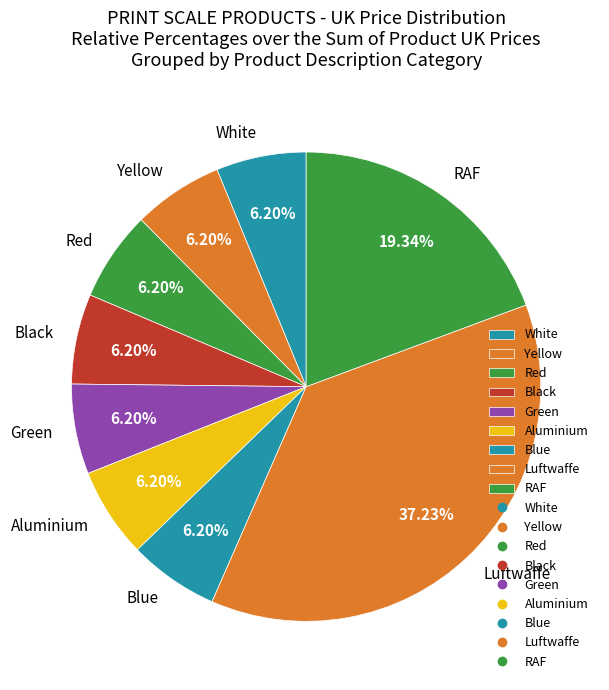

Combined, do Aluminium and Red account for over 50%?

No